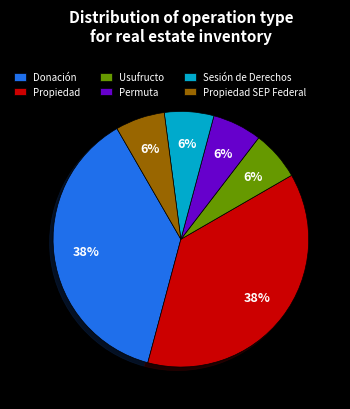

Do Sesión de Derechos and Donación together represent more than half of the pie?

No